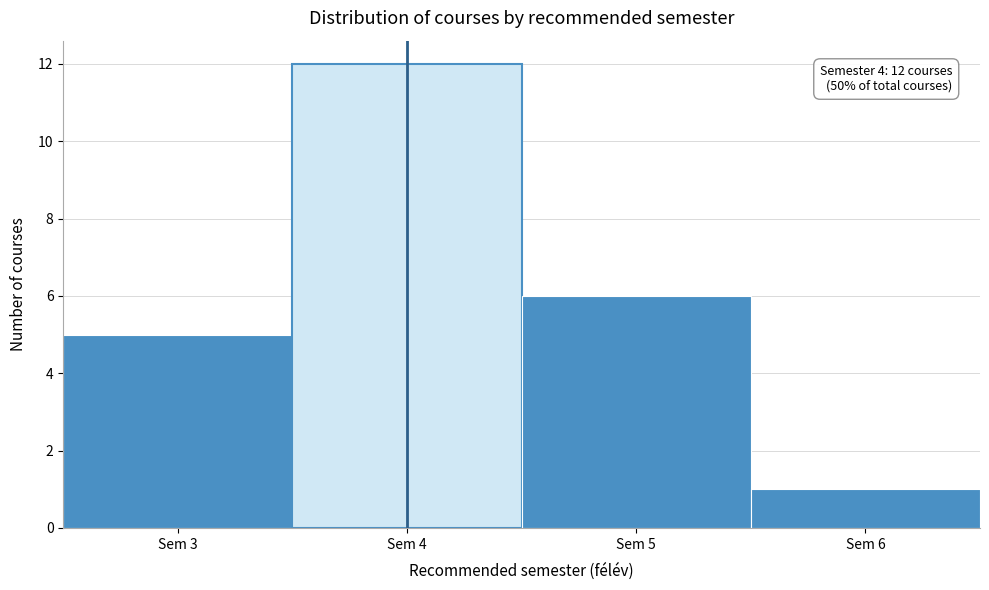

Over which range of the x-axis is the bar tallest?

3.5 to 4.5